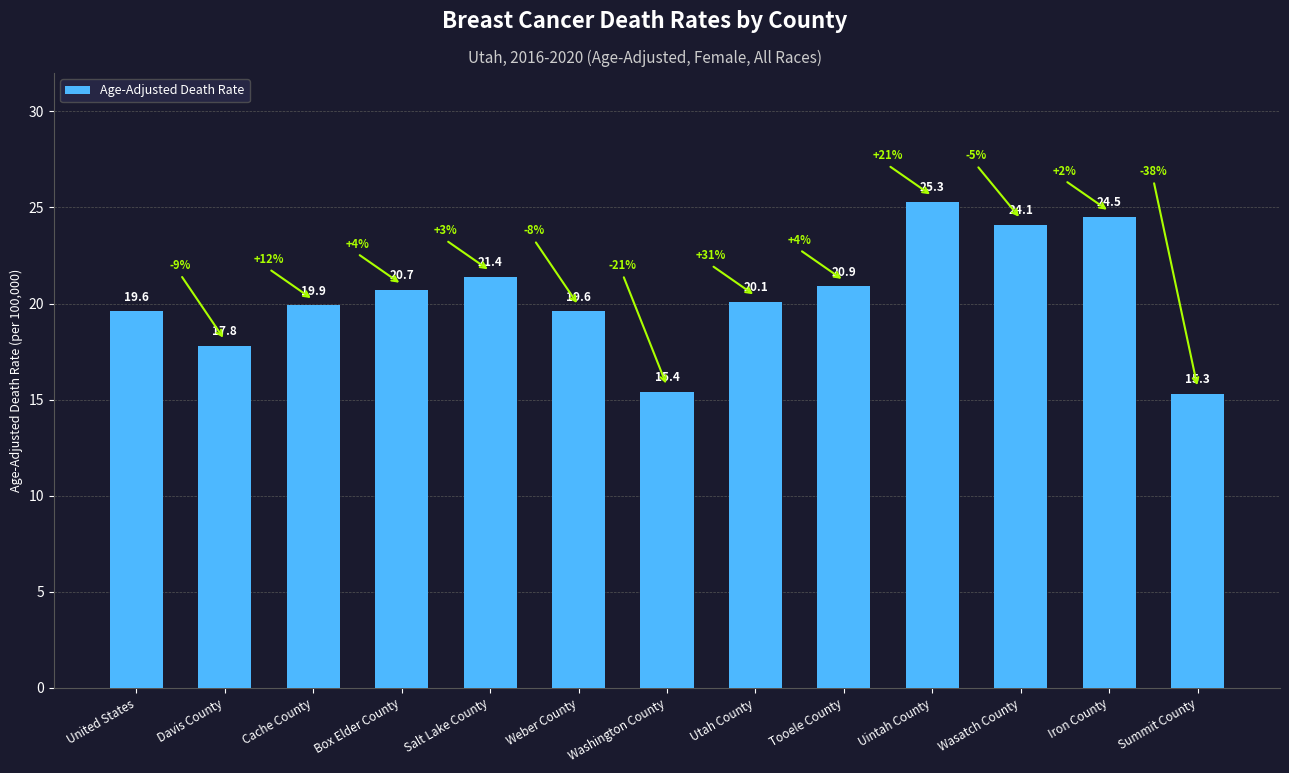

What is the change in value from Tooele County to Summit County?

-5.6